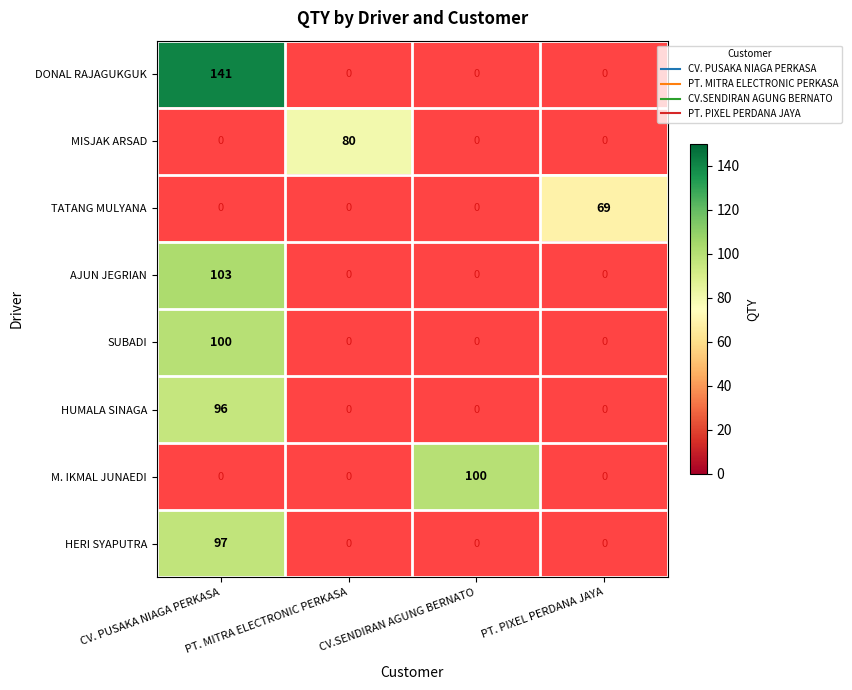

Rank the series at PT. PIXEL PERDANA JAYA from lowest to highest value.

DONAL RAJAGUKGUK, MISJAK ARSAD, TATANG MULYANA, AJUN JEGRIAN, SUBADI, HUMALA SINAGA, M. IKMAL JUNAEDI, HERI SYAPUTRA